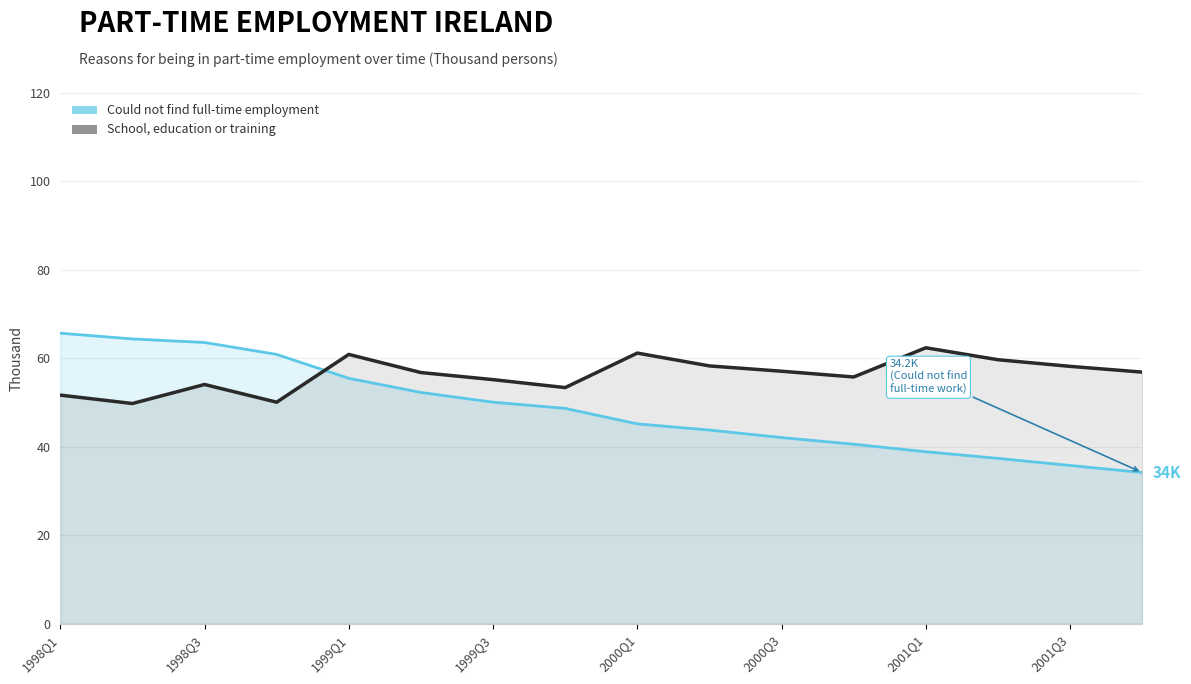

How many distinct data groups are displayed?

2